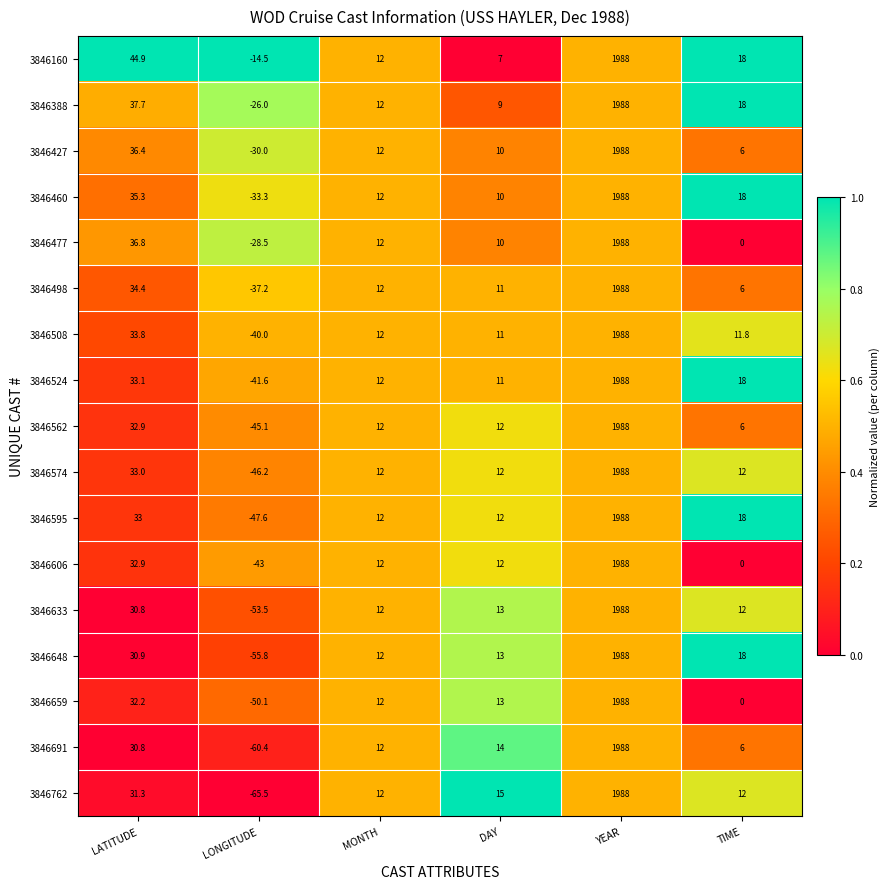

At how many categories does at least one series exceed 0?

5